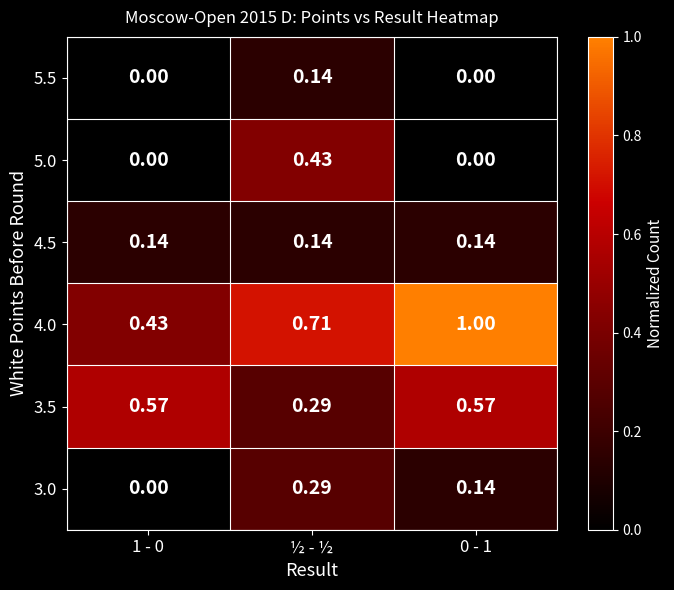

Is the value of 4.5 at 1 - 0 greater than the value of 5.0 at ½ - ½?

No